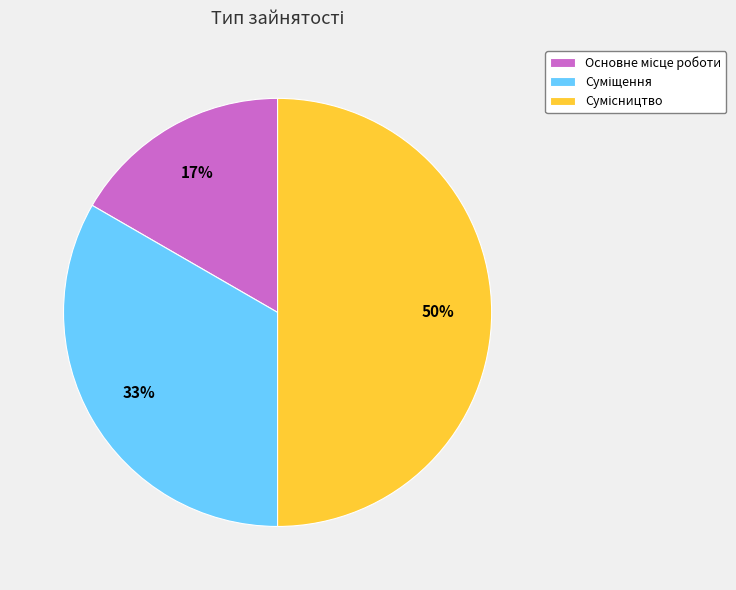

To the nearest percent, what is the difference between the largest and smallest slice percentages?

33%